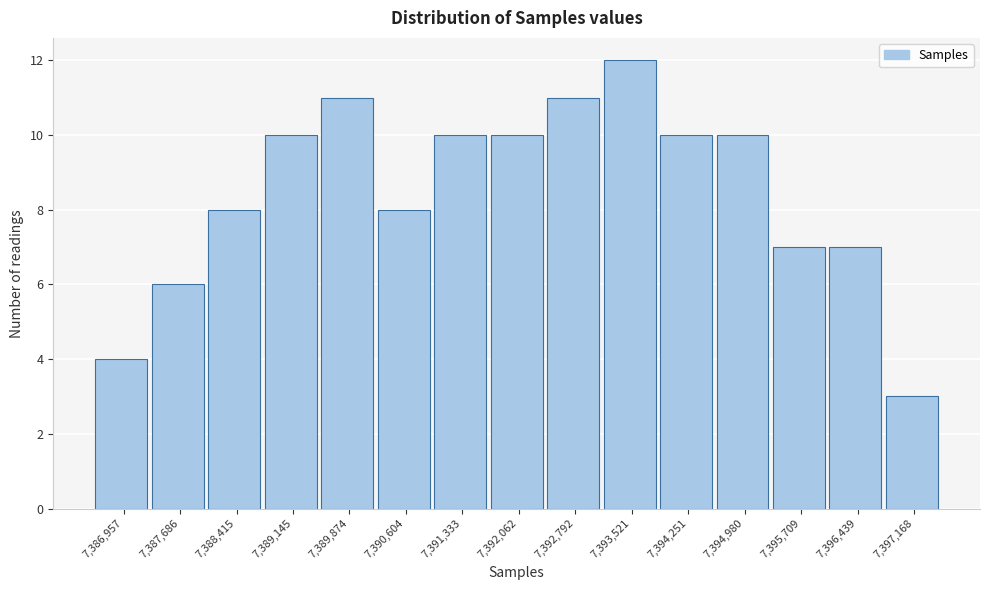

Reading left to right, extract all data points from this chart.

4	6	8	10	11	8	10	10	11	12	10	10	7	7	3